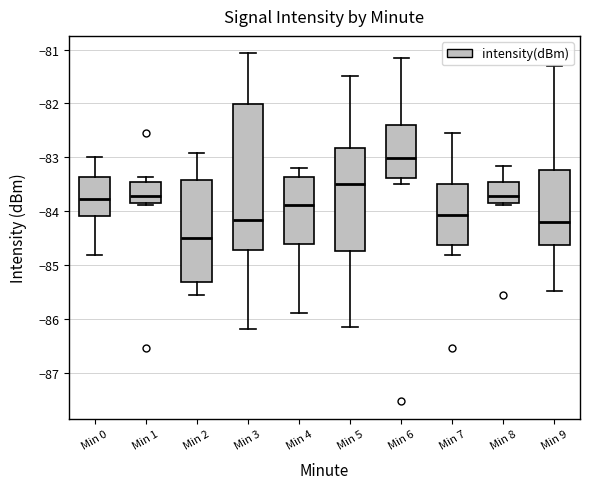

Reading left to right, transcribe this box plot: for each box, give where its median line is, the range the box spans, and where its two whiskers end, as read against the y-axis. The values are not printed on the chart, so give them approximately, as read against the axis.

Min 0: median -83.8, box -84.1 to -83.4, whiskers -84.8 to -83.0
Min 1: median -83.7, box -83.8 to -83.4, whiskers -83.9 to -83.4 (just above the box's upper edge)
Min 2: median -84.5, box -85.3 to -83.4, whiskers -85.5 to -82.9
Min 3: median -84.2, box -84.7 to -82.0, whiskers -86.2 to -81.1
Min 4: median -83.9, box -84.6 to -83.4, whiskers -85.9 to -83.2
Min 5: median -83.5, box -84.7 to -82.8, whiskers -86.1 to -81.5
Min 6: median -83.0, box -83.4 to -82.4, whiskers -83.5 to -81.1
Min 7: median -84.1, box -84.6 to -83.5, whiskers -84.8 to -82.5
Min 8: median -83.7, box -83.8 to -83.4, whiskers -83.9 to -83.1
Min 9: median -84.2, box -84.6 to -83.2, whiskers -85.5 to -81.3